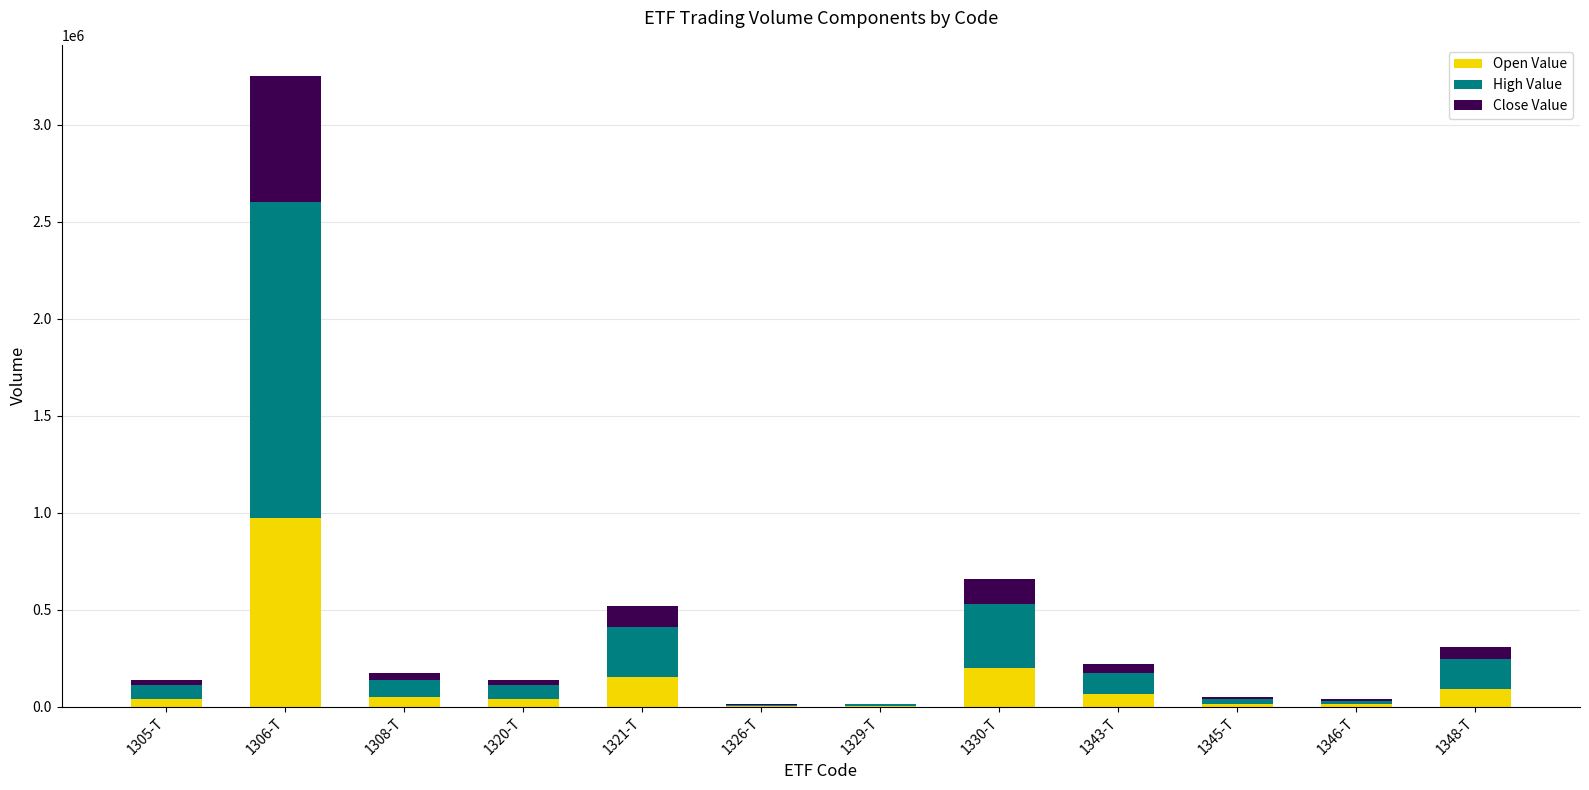

At which category is the sum across all series the highest?

1306-T